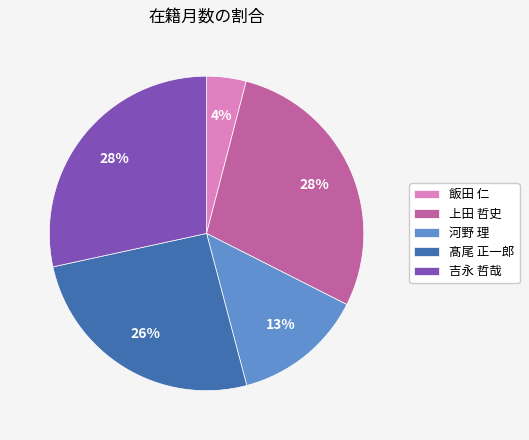

Which slice is the smallest?

飯田 仁